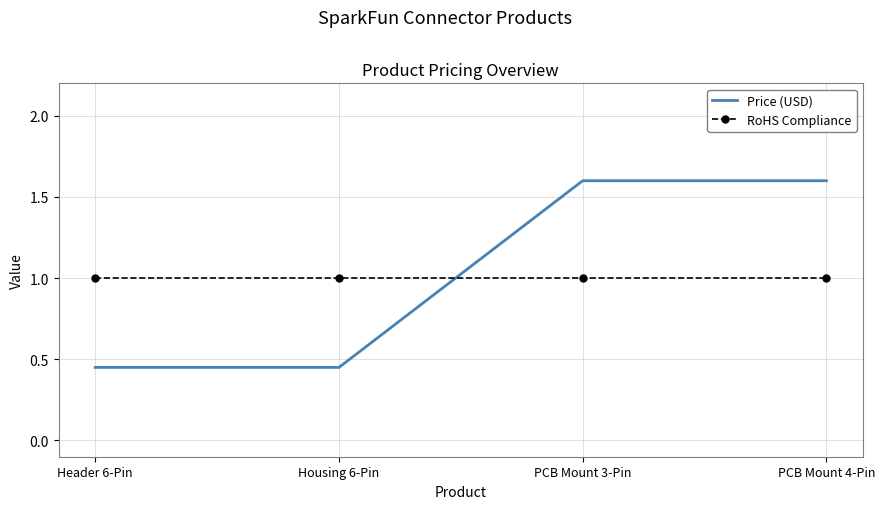

Where do Price (USD) and RoHS Compliance first cross each other?

Housing 6-Pin and PCB Mount 3-Pin